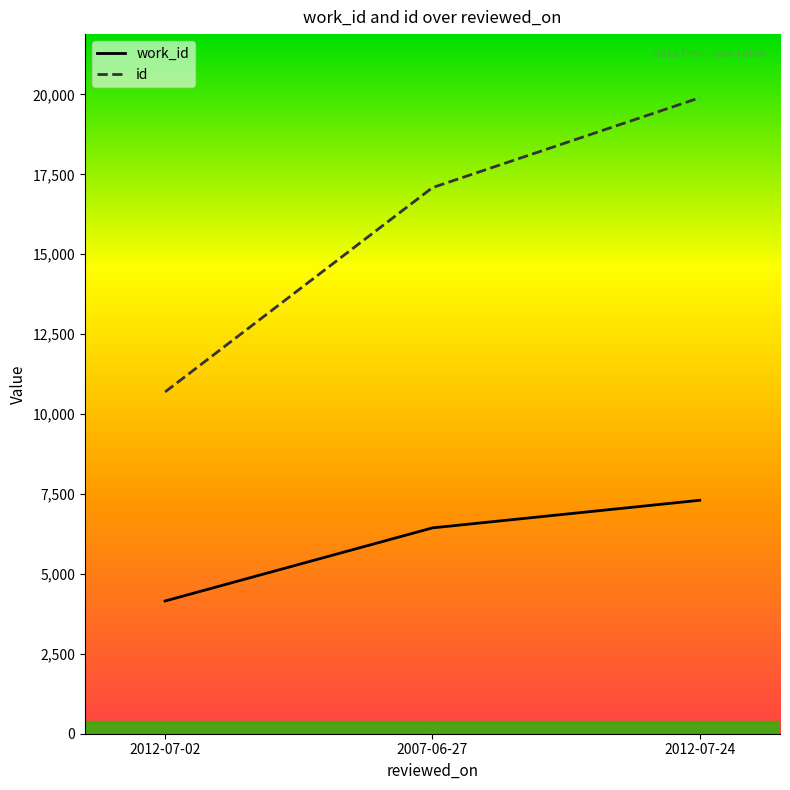

The value of work_id at 2012-07-24 is 11243. True or false?

False